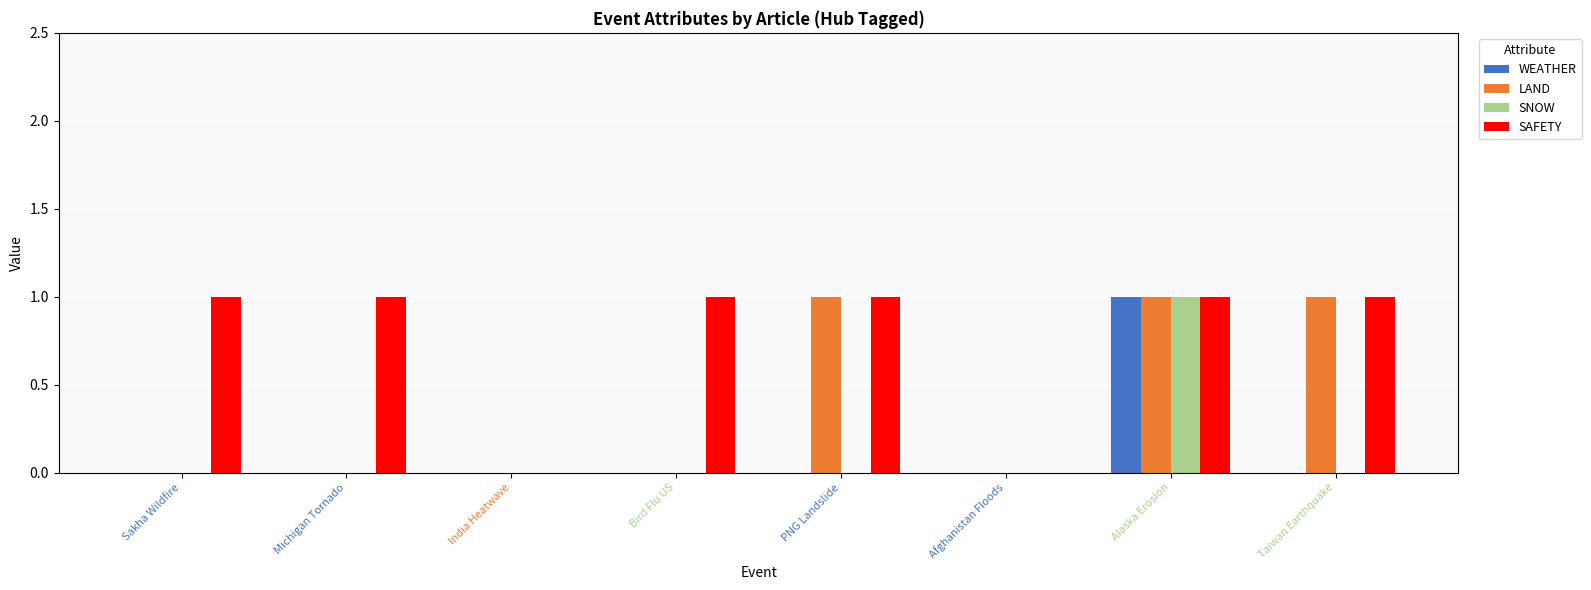

Reading left to right, extract all data points from this chart.

WEATHER: Sakha Wildfire=0	Michigan Tornado=0	India Heatwave=0	Bird Flu US=0	PNG Landslide=0	Afghanistan Floods=0	Alaska Erosion=1	Taiwan Earthquake=0
LAND: Sakha Wildfire=0	Michigan Tornado=0	India Heatwave=0	Bird Flu US=0	PNG Landslide=1	Afghanistan Floods=0	Alaska Erosion=1	Taiwan Earthquake=1
SNOW: Sakha Wildfire=0	Michigan Tornado=0	India Heatwave=0	Bird Flu US=0	PNG Landslide=0	Afghanistan Floods=0	Alaska Erosion=1	Taiwan Earthquake=0
SAFETY: Sakha Wildfire=1	Michigan Tornado=1	India Heatwave=0	Bird Flu US=1	PNG Landslide=1	Afghanistan Floods=0	Alaska Erosion=1	Taiwan Earthquake=1